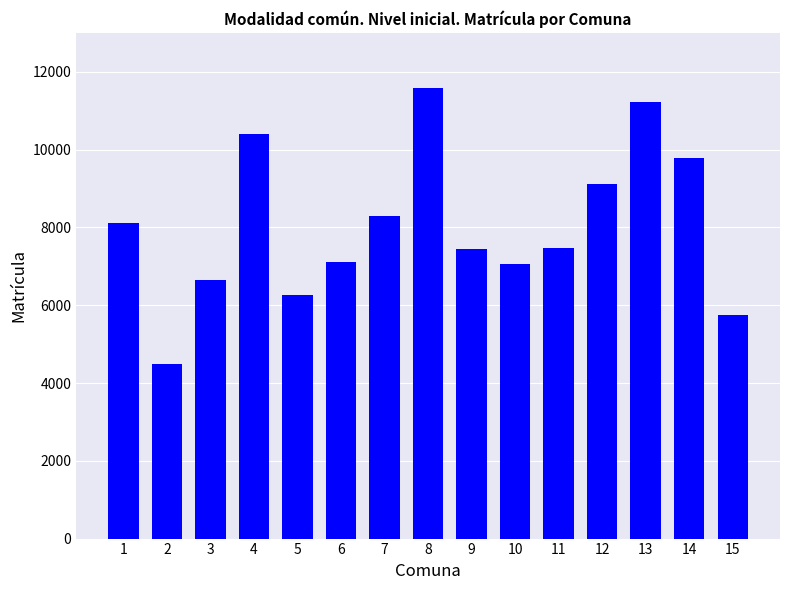

What is the change in value from 1 to 9?

-678